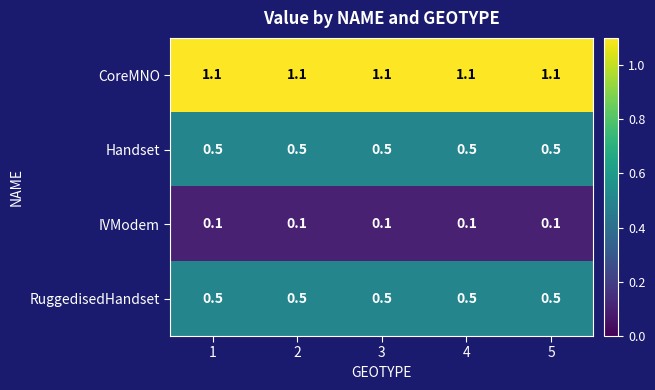

What is the average value of the Handset series?

0.5